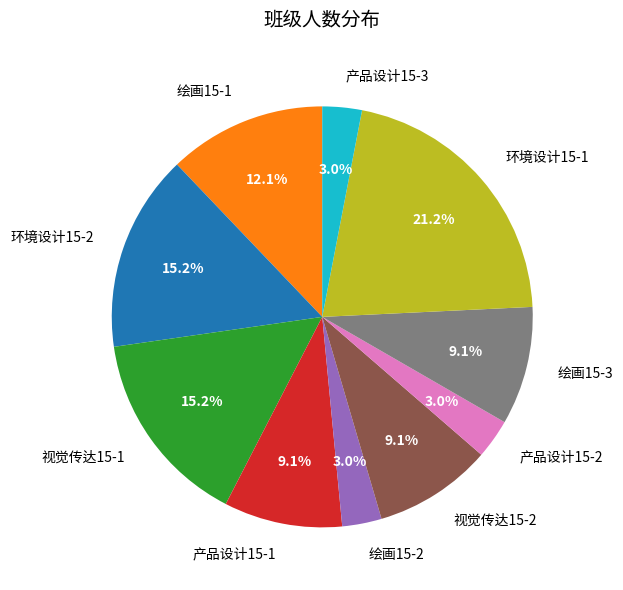

Is it true that 产品设计15-2 is 3% of the pie?

True